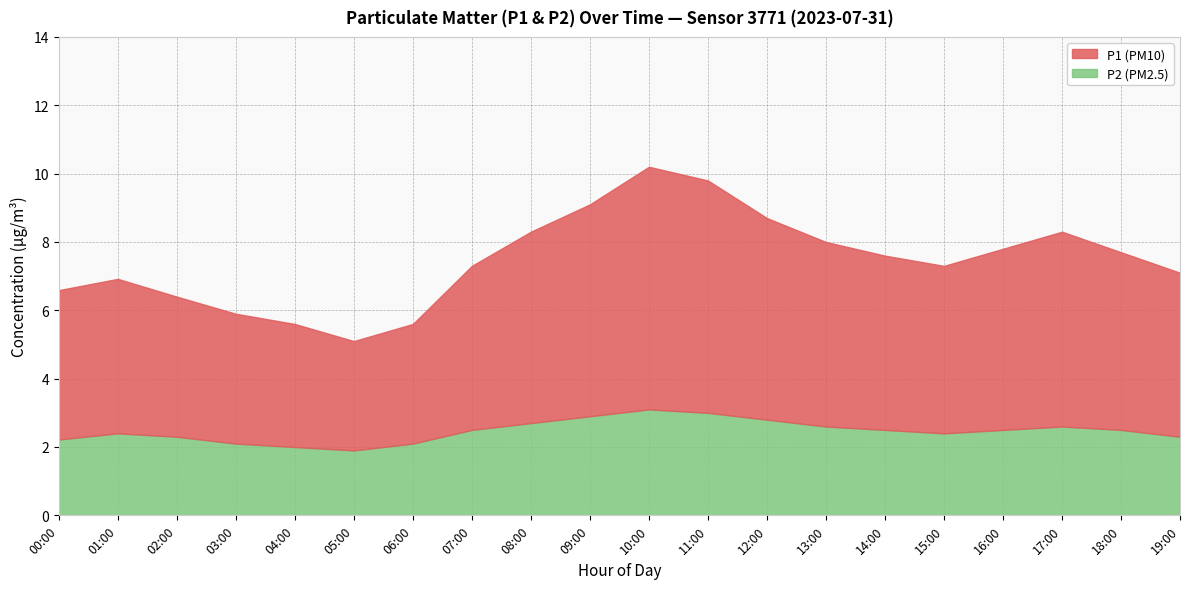

Which category has the lowest value in the P1 series?

05:00